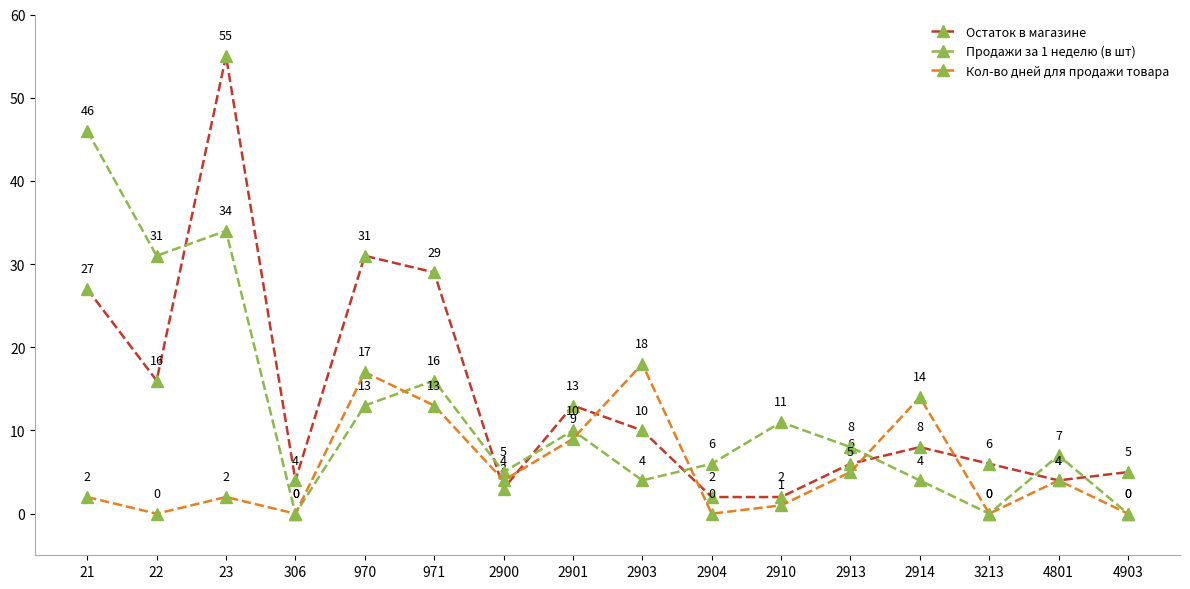

Where do Остаток в магазине and Кол-во дней для продажи товара first cross each other?

971 and 2900